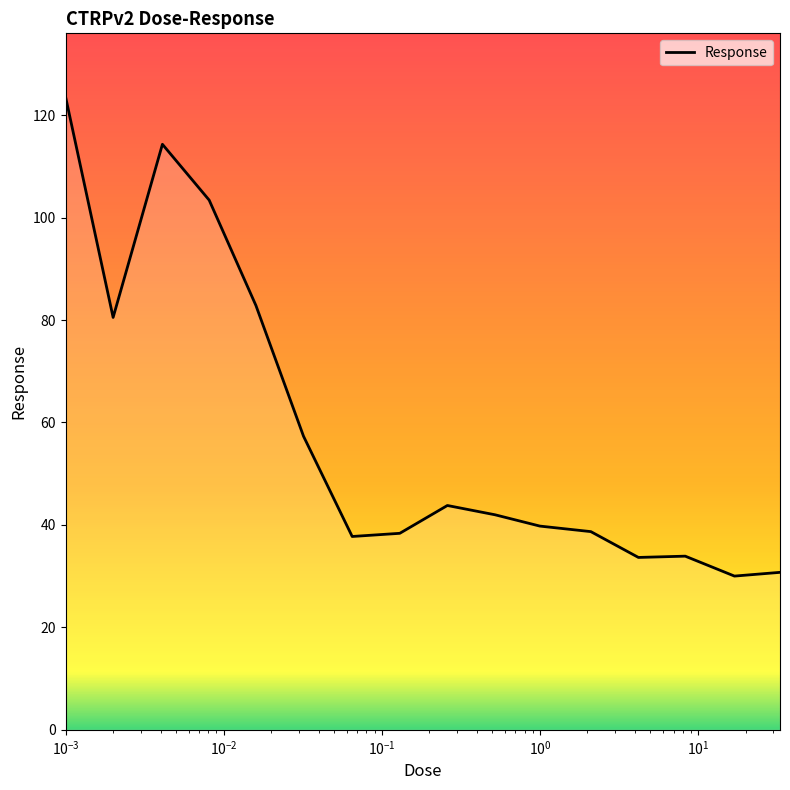

Is this an area chart (filled region under the line)?

No